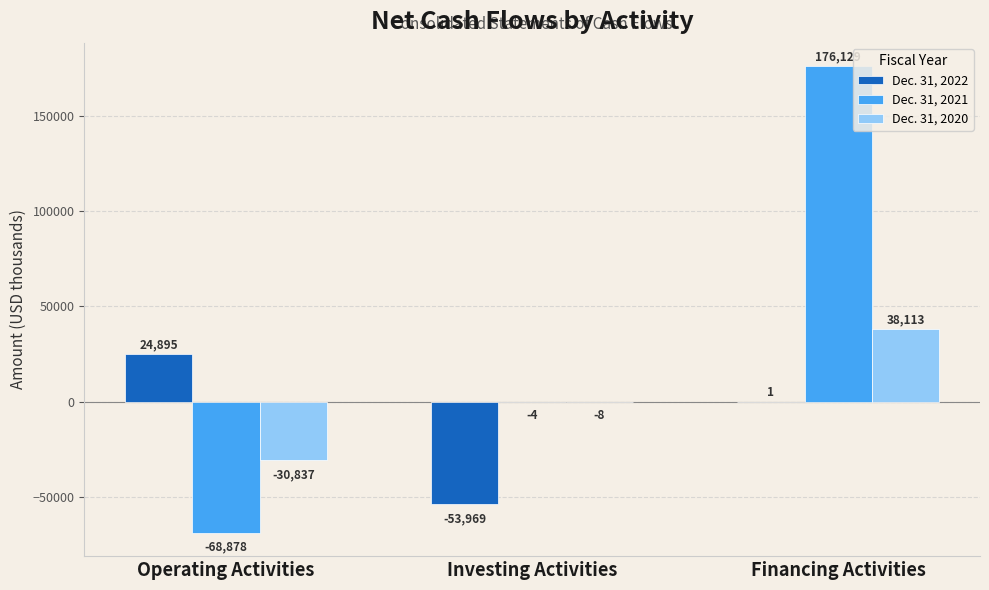

Reading right to left, list all the values displayed in this chart.

Dec. 31, 2022: Financing Activities=1	Investing Activities=-53969	Operating Activities=24895
Dec. 31, 2021: Financing Activities=176129	Investing Activities=-4	Operating Activities=-68878
Dec. 31, 2020: Financing Activities=38113	Investing Activities=-8	Operating Activities=-30837